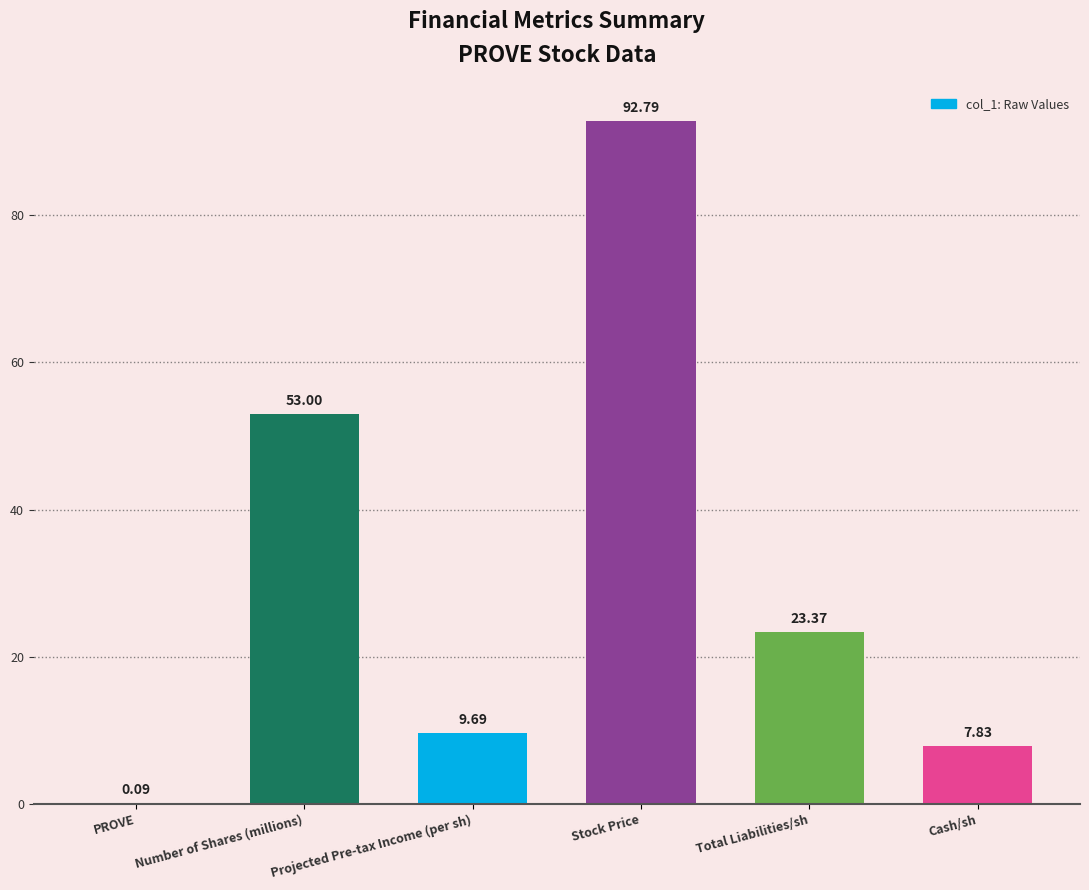

Where does the data first go above 23?

Number of Shares (millions)